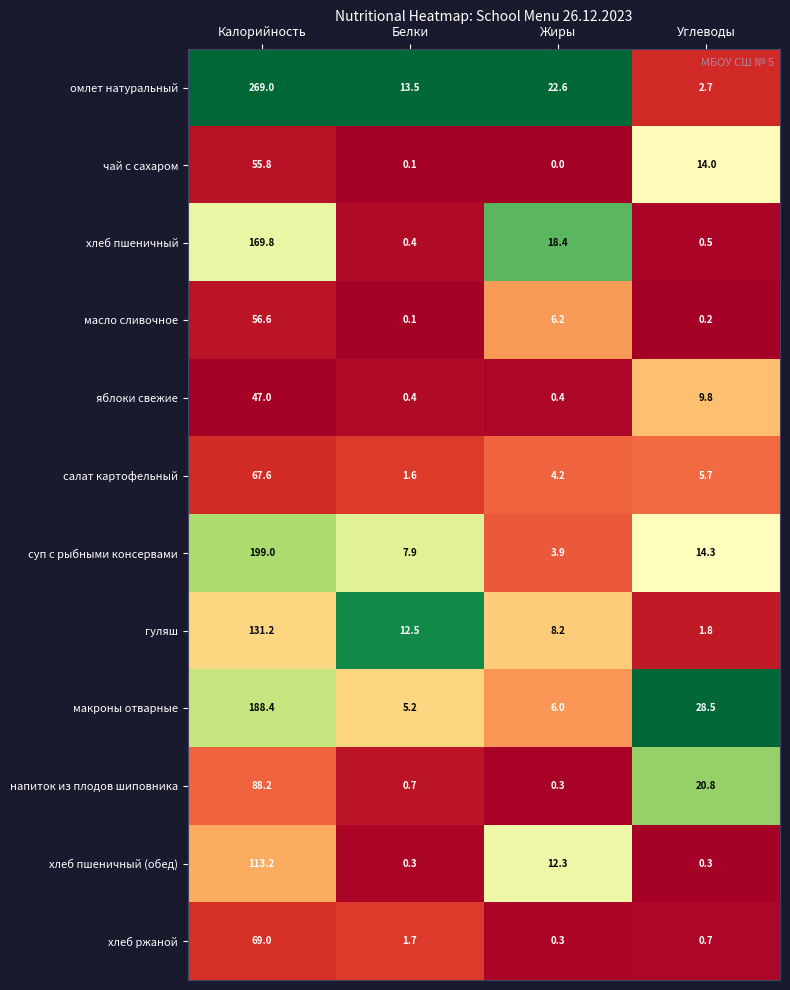

How many series are shown in this chart?

12